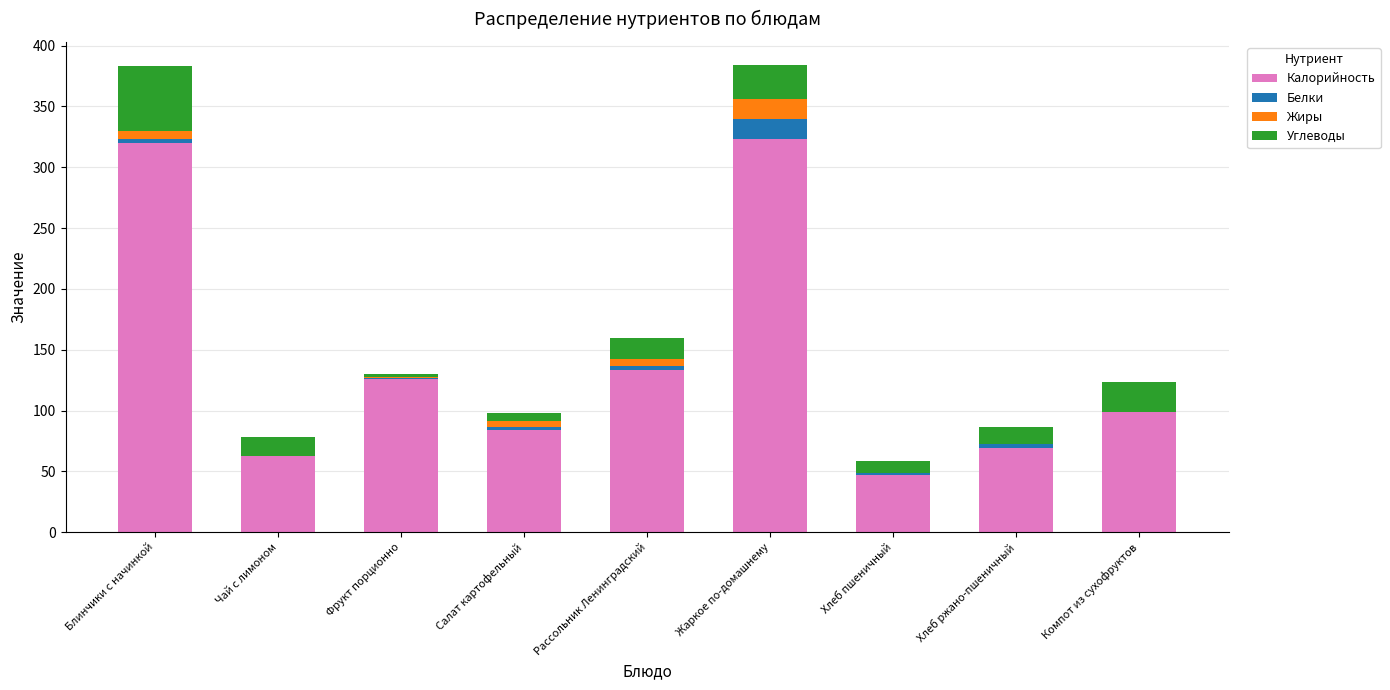

Does the chart contain stacked bars?

Yes